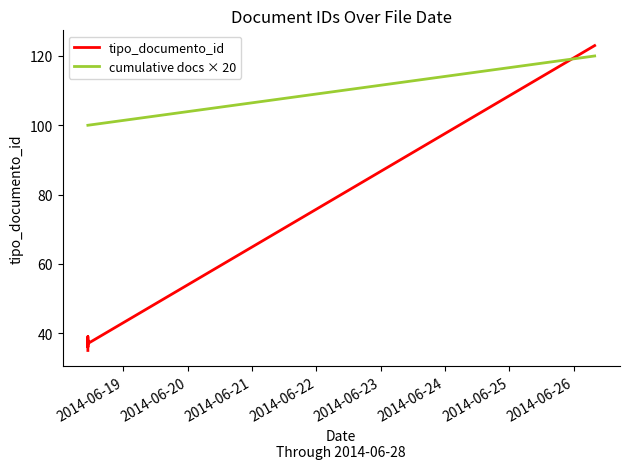

True or false: the data shows 38 at 2014-06-18 10:46:35.

True